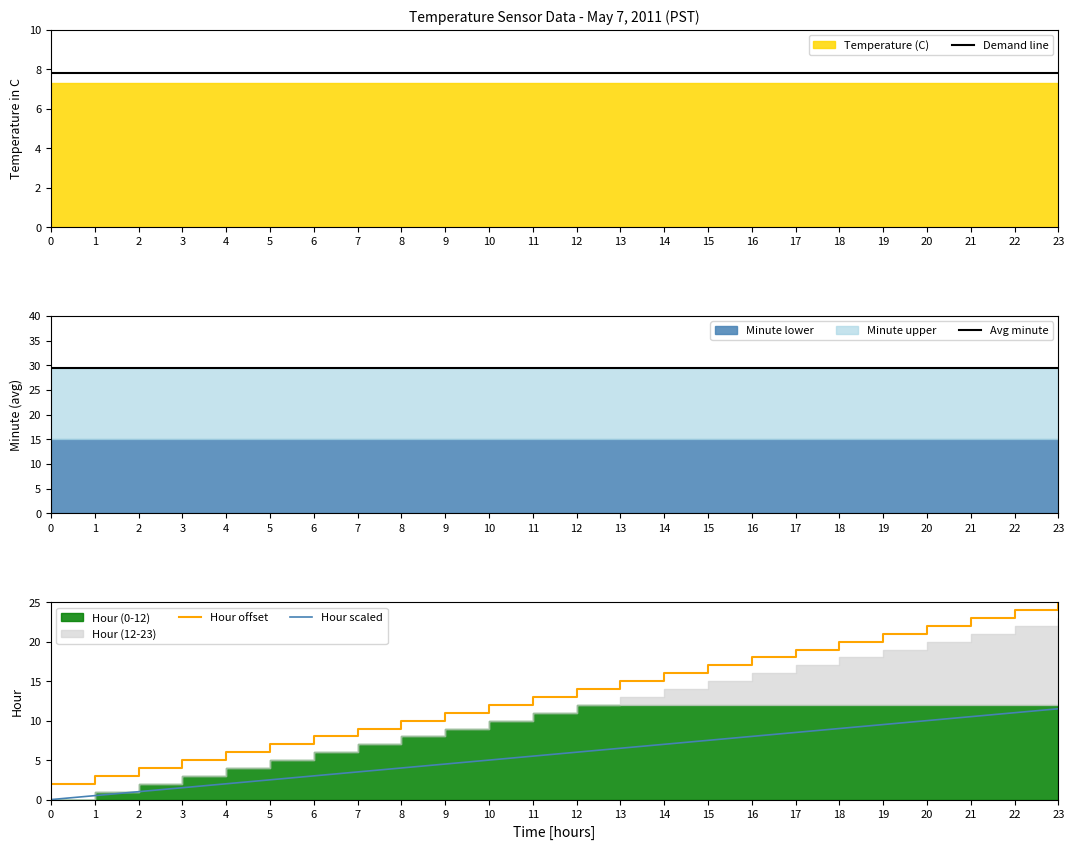

What is the maximum value shown in the chart?

29.5